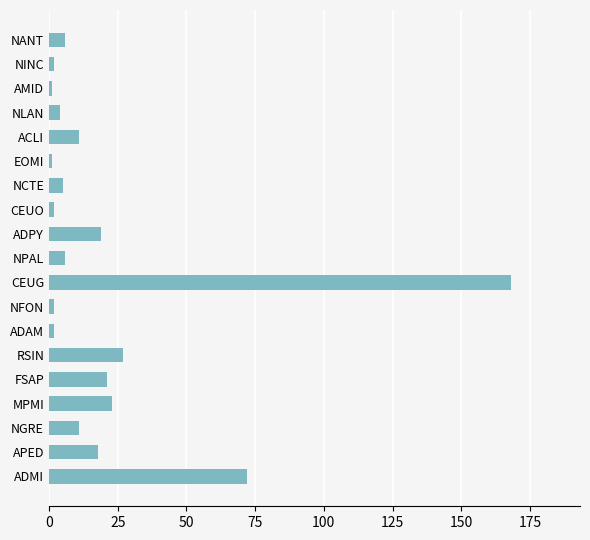

What is the difference between the maximum and minimum values?

167